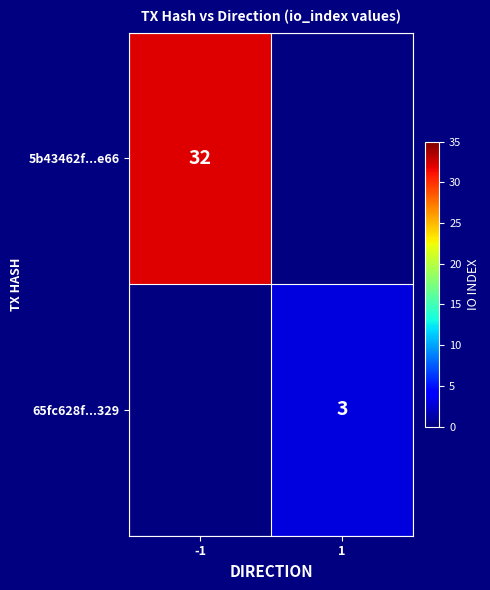

The 5b43462f...e66 series shows 53 at -1. True or false?

False